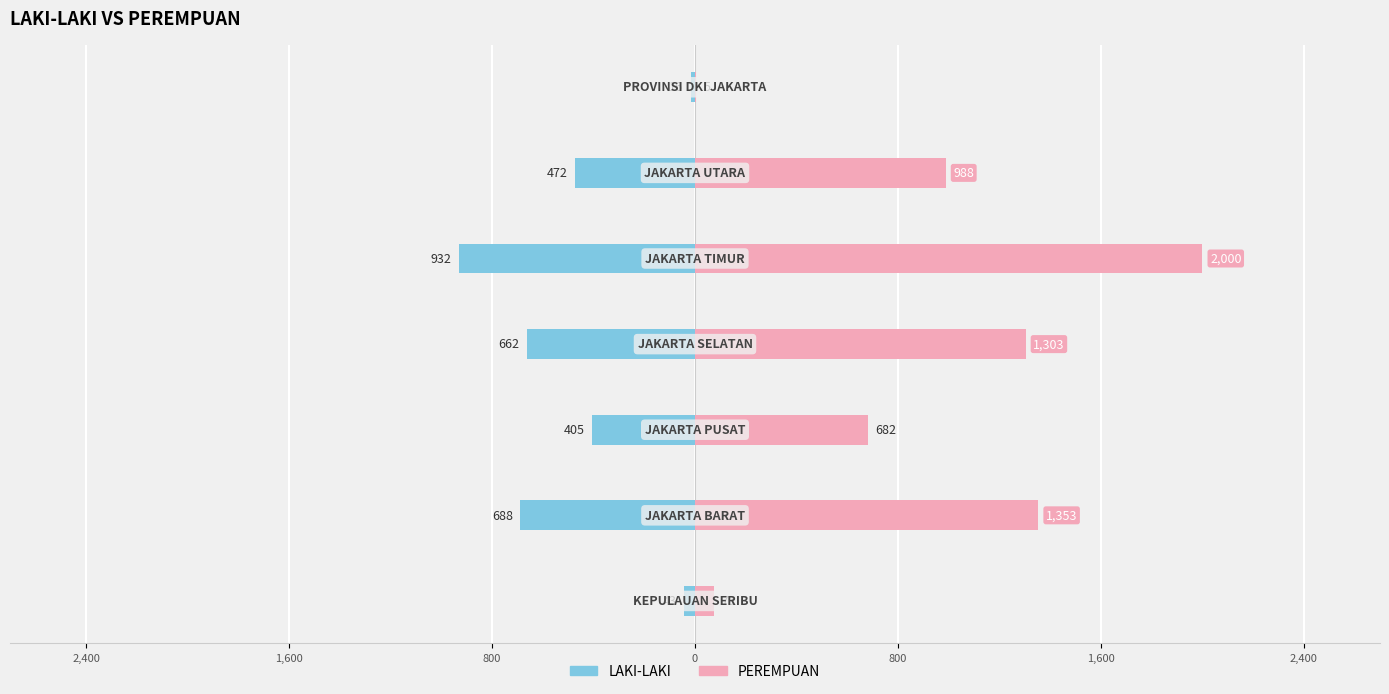

What is the sum of all LAKI-LAKI values?

-3218